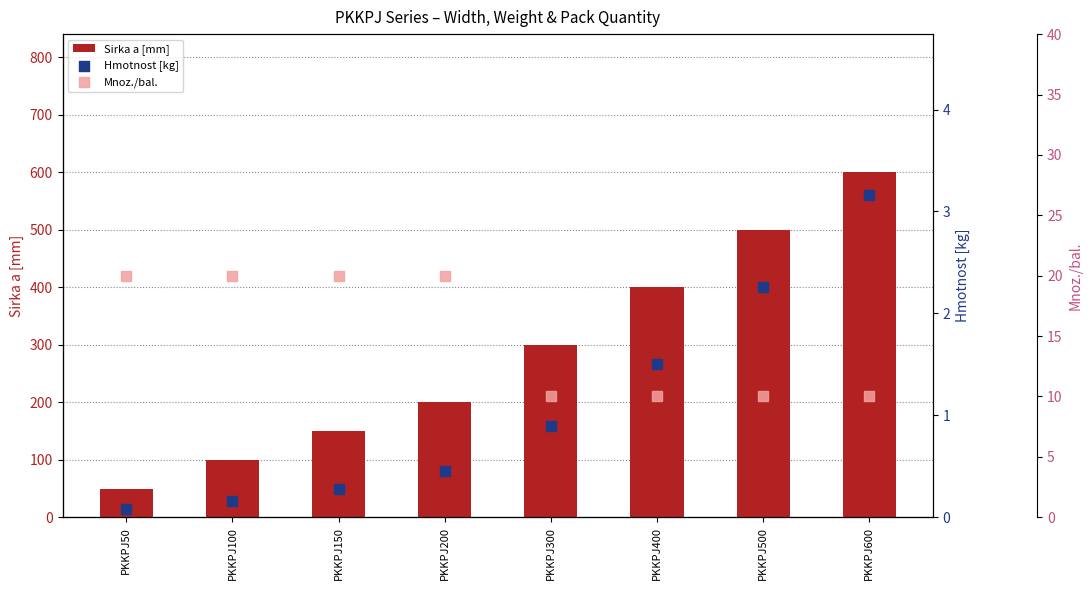

Which series contains the lowest Y value?

Hmotnost [kg]